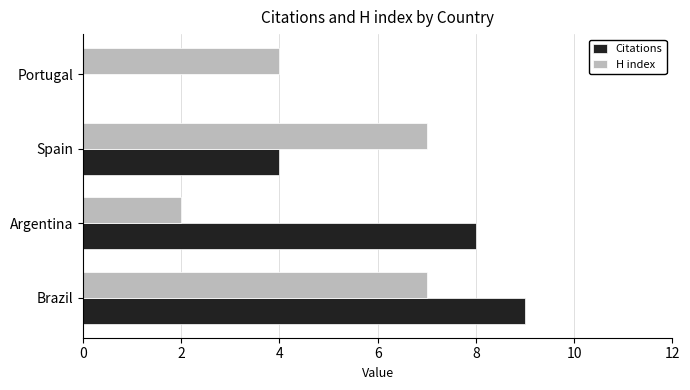

What is the maximum value for H index?

7